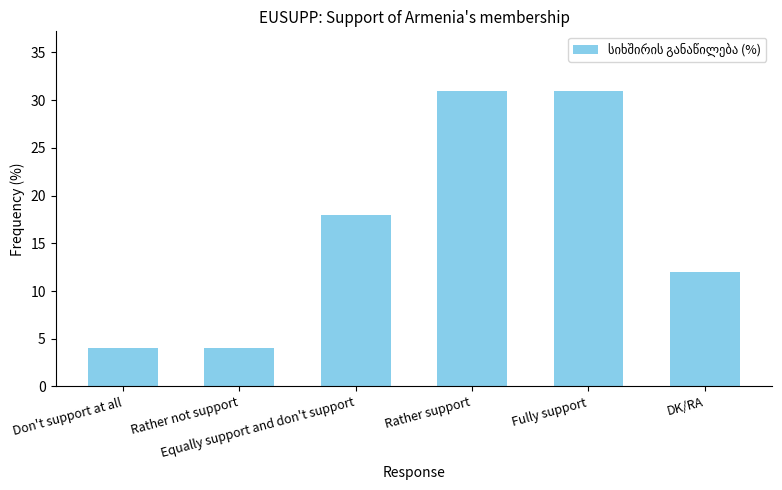

Reading right to left, list all the values displayed in this chart.

12	31	31	18	4	4